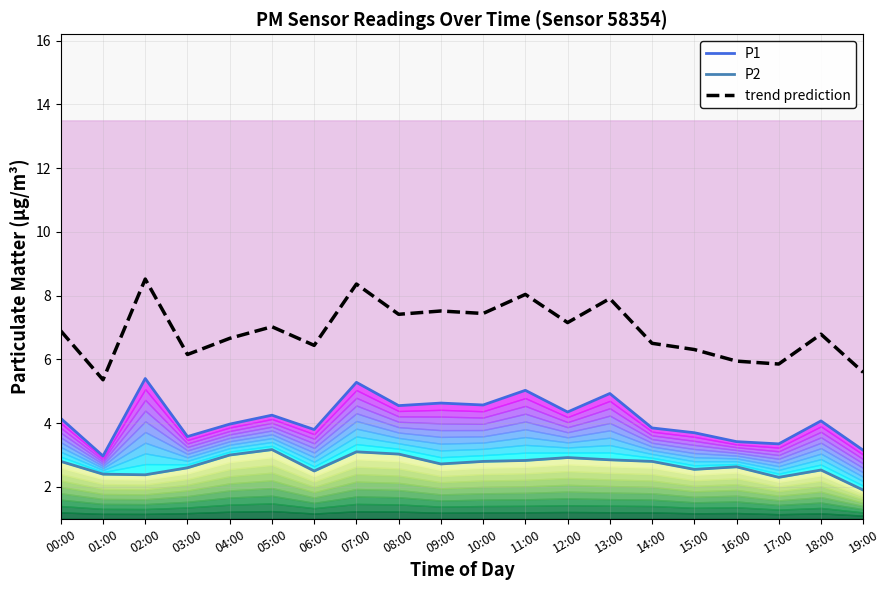

What is the minimum value for P1?

3.0